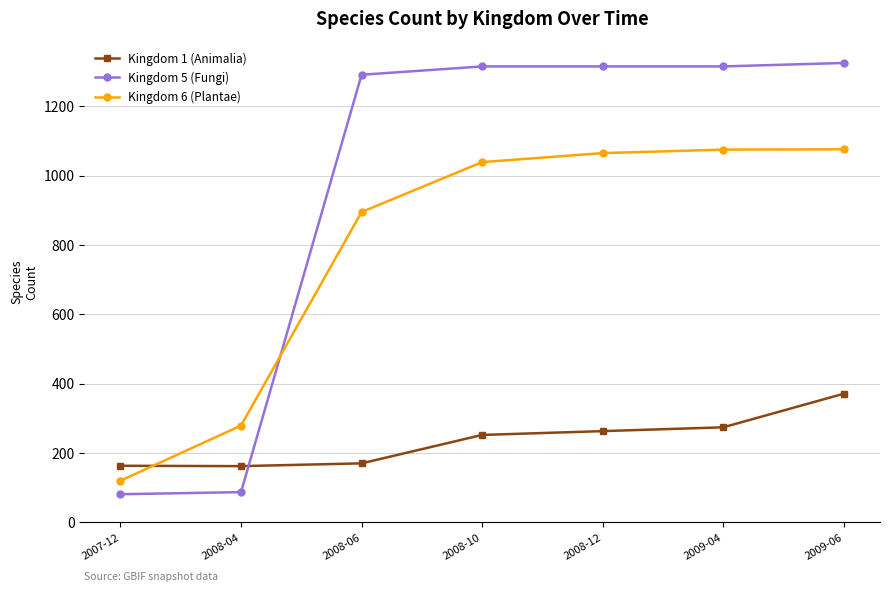

Which series has the largest total across all categories?

Kingdom 5 (Fungi)